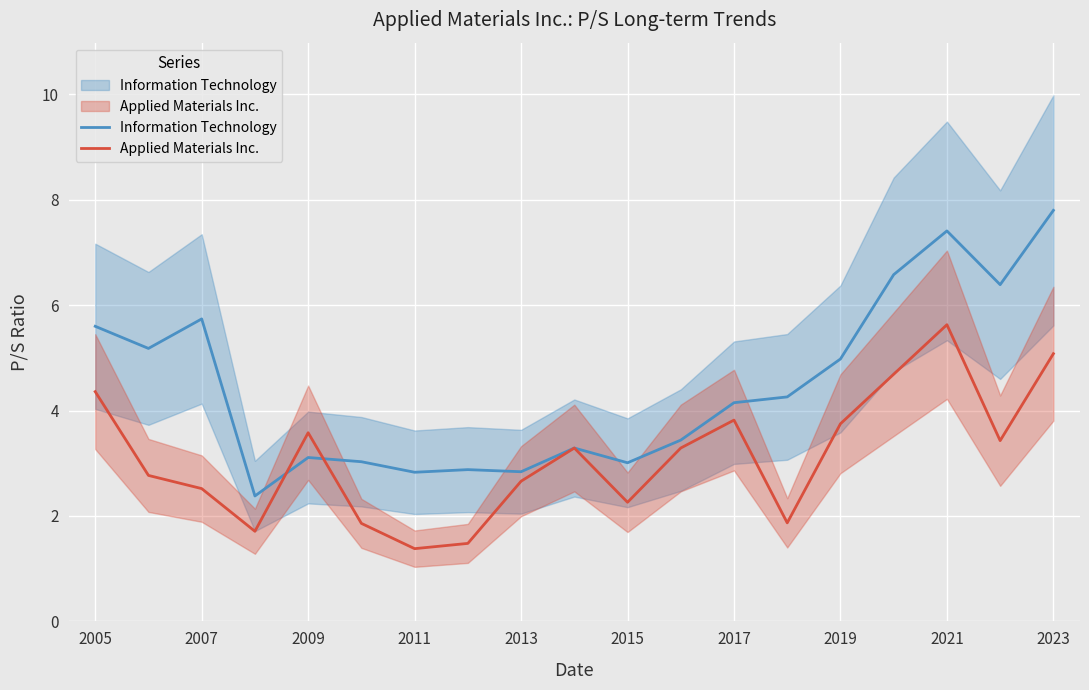

What is the smallest value displayed?

1.4